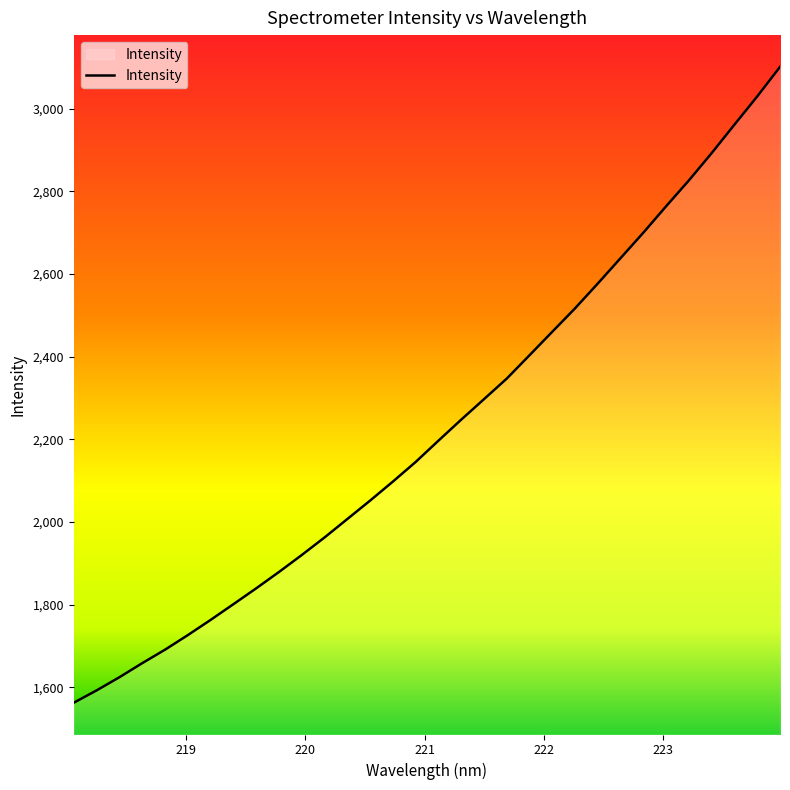

What is the average value?

2227.8